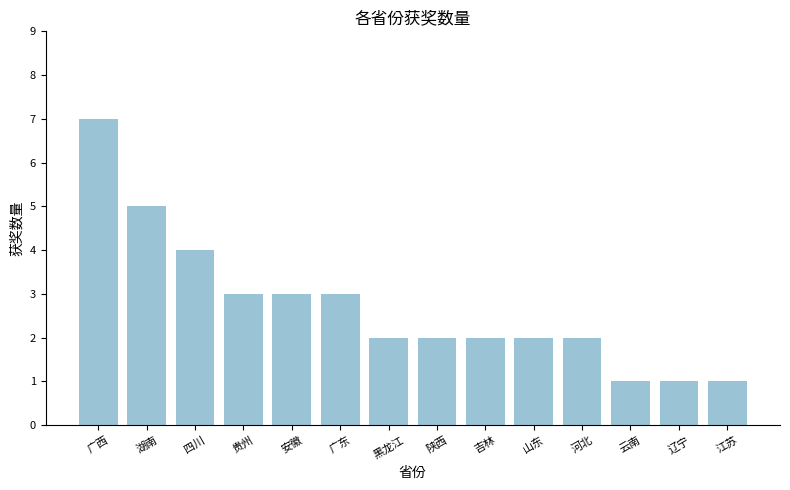

Is it true that the value at 四川 is 4?

True